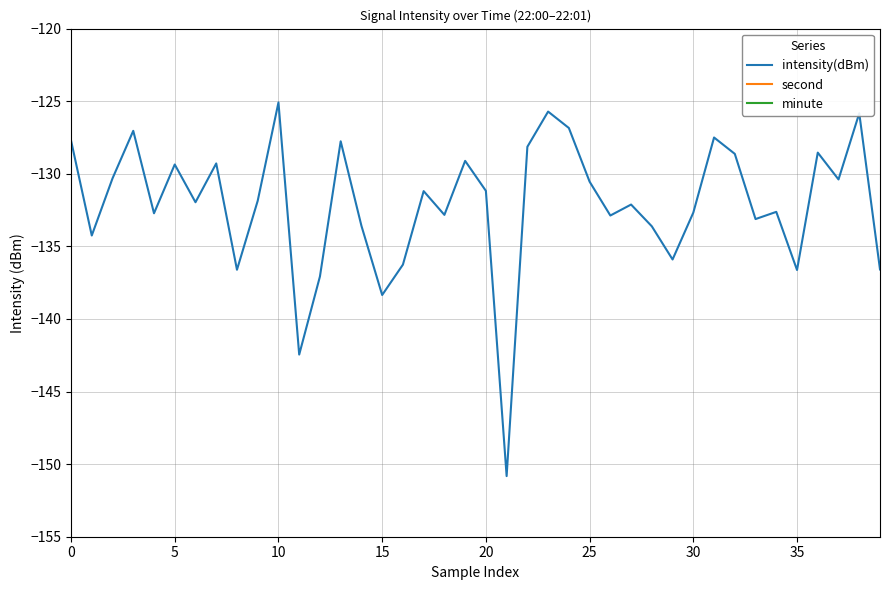

Which series has the largest total across all categories?

second